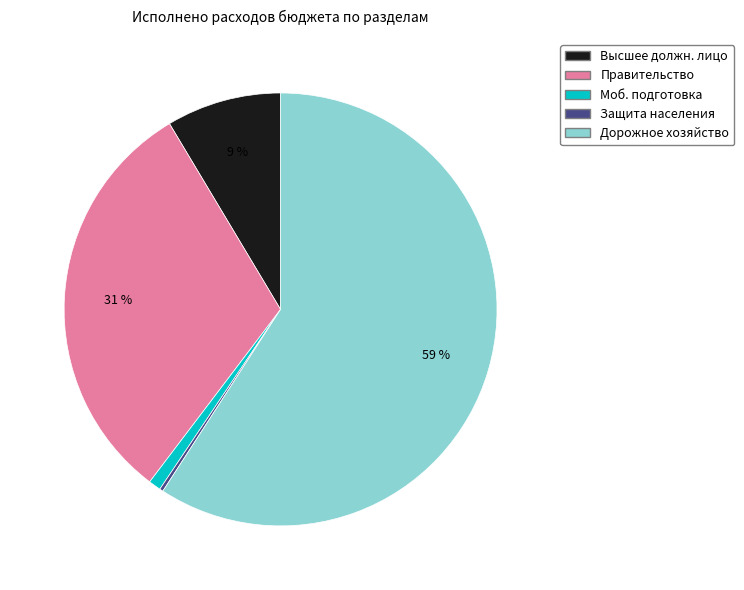

To the nearest percent, what is the average slice percentage?

20%